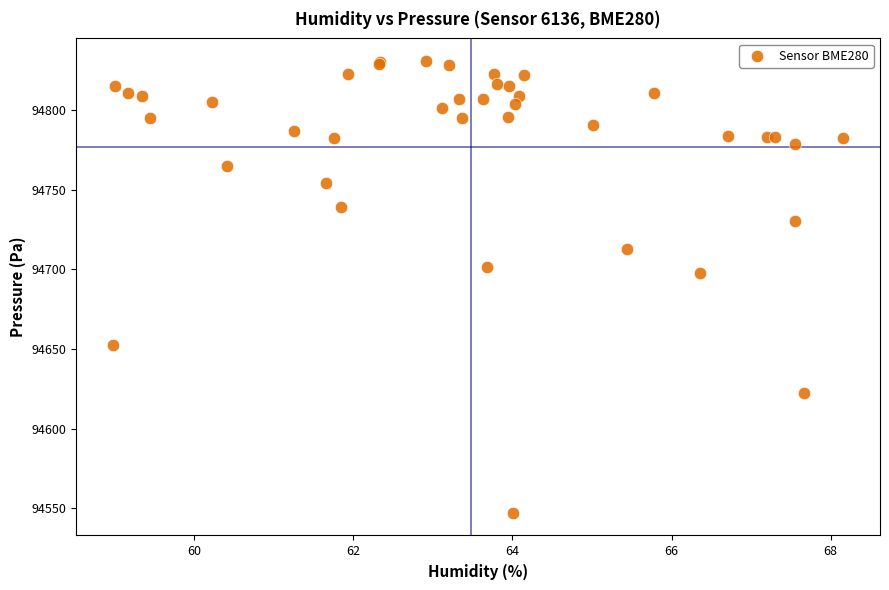

What Y value in the scatter plot is closest to 94688?

94697.3